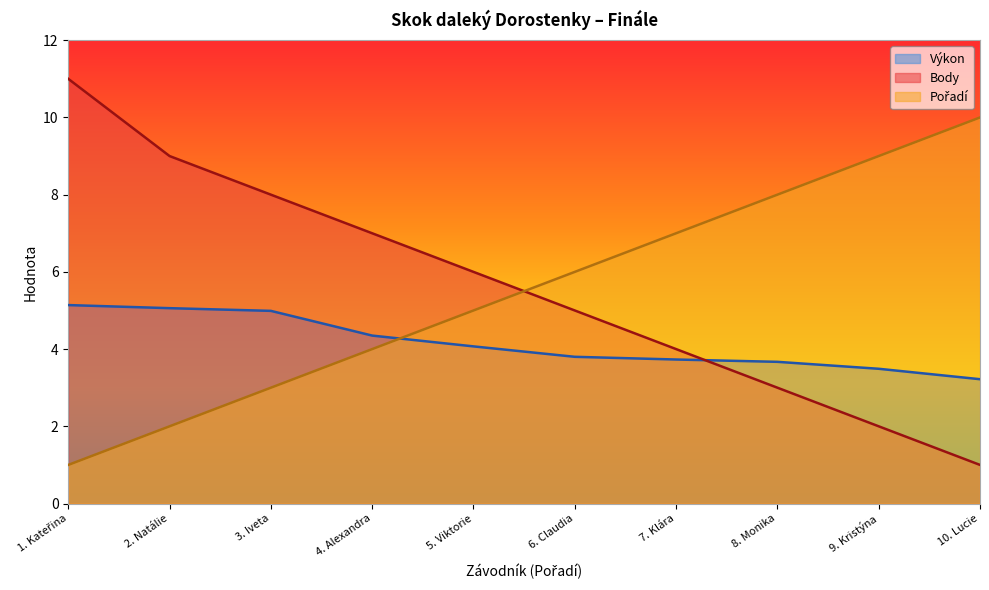

True or false: Pořadí has more than 1 points higher than both neighbors.

False